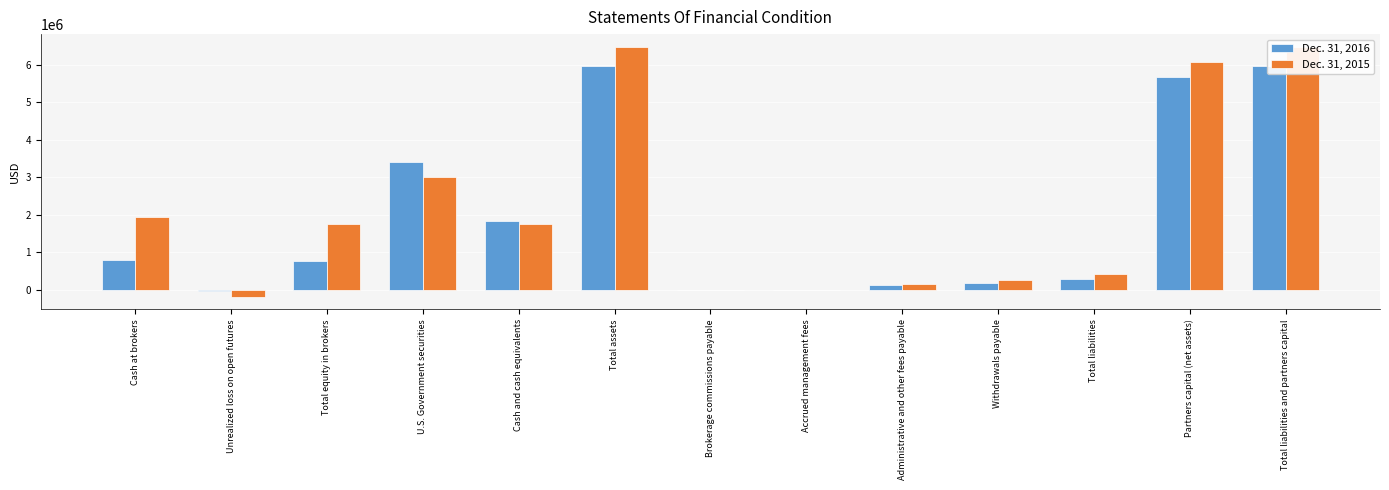

What is the difference between the Dec. 31, 2015 values at Withdrawals payable and Total assets?

6235179